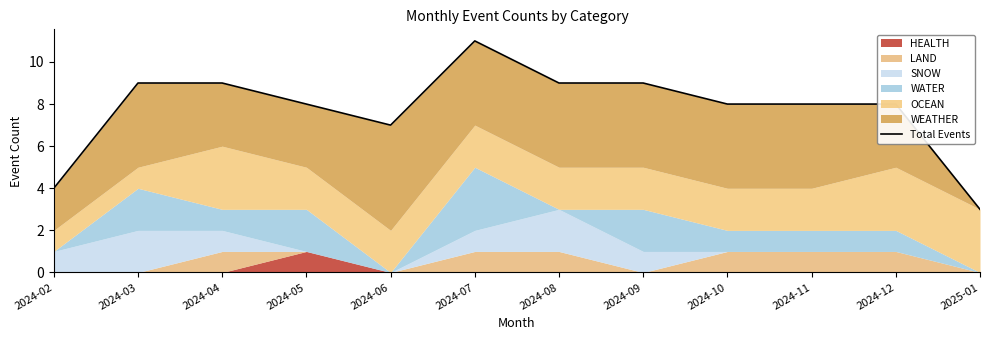

True or false: the data shows 9 at 2024-08.

True